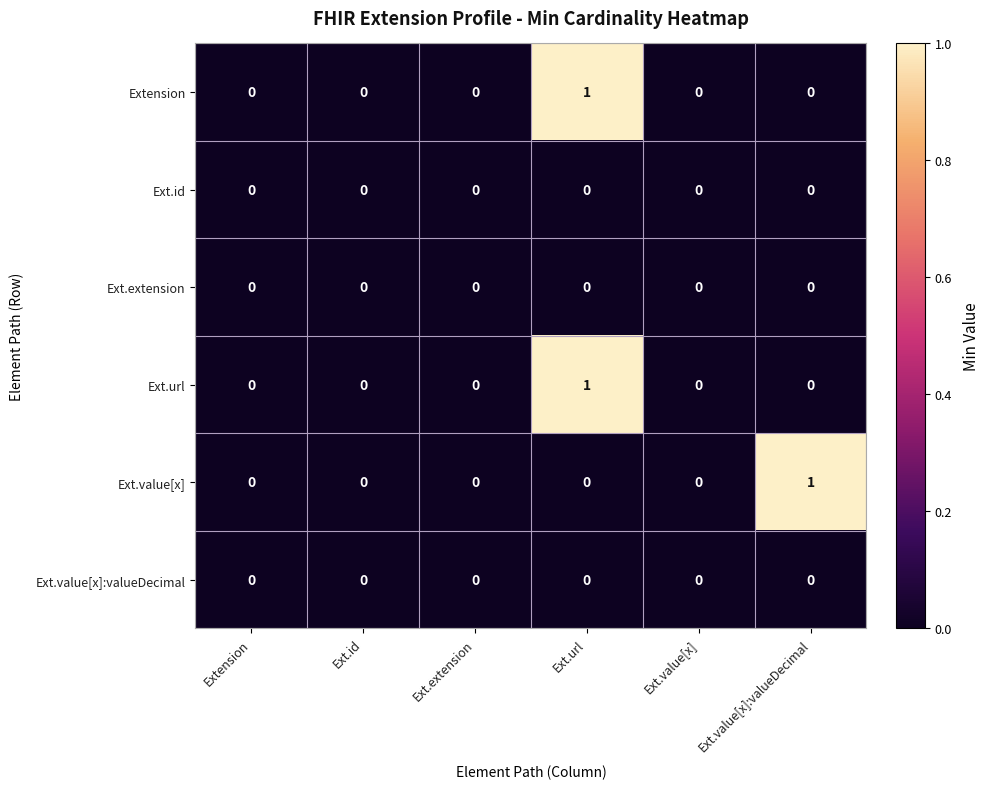

At which category is the sum across all series the highest?

Ext.url